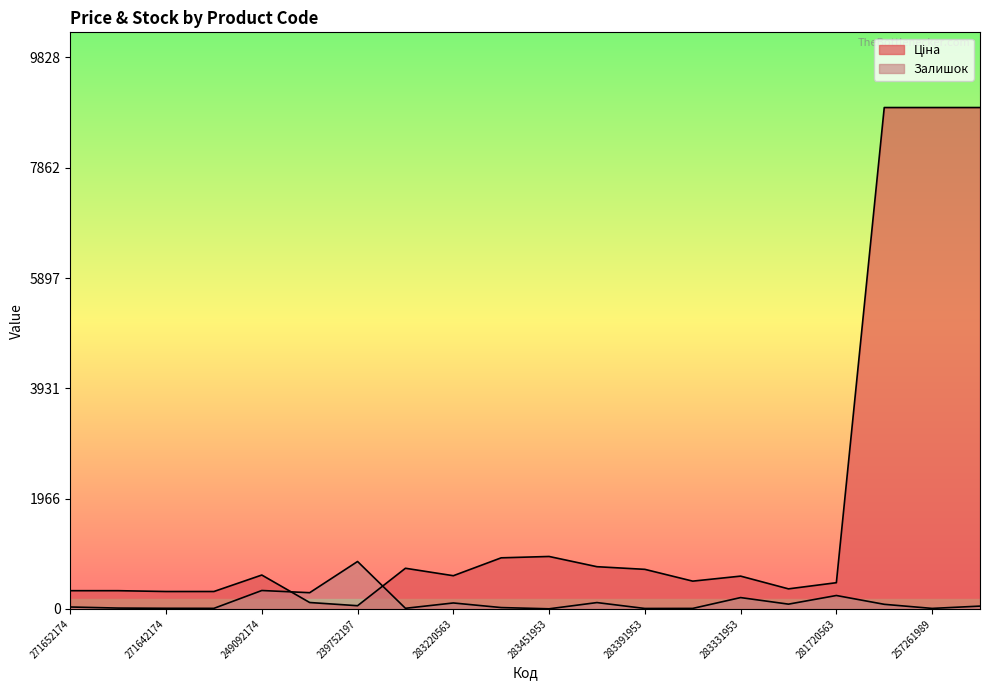

Is the value of Ціна at 283331953 greater than the value of Залишок at 249092174?

Yes